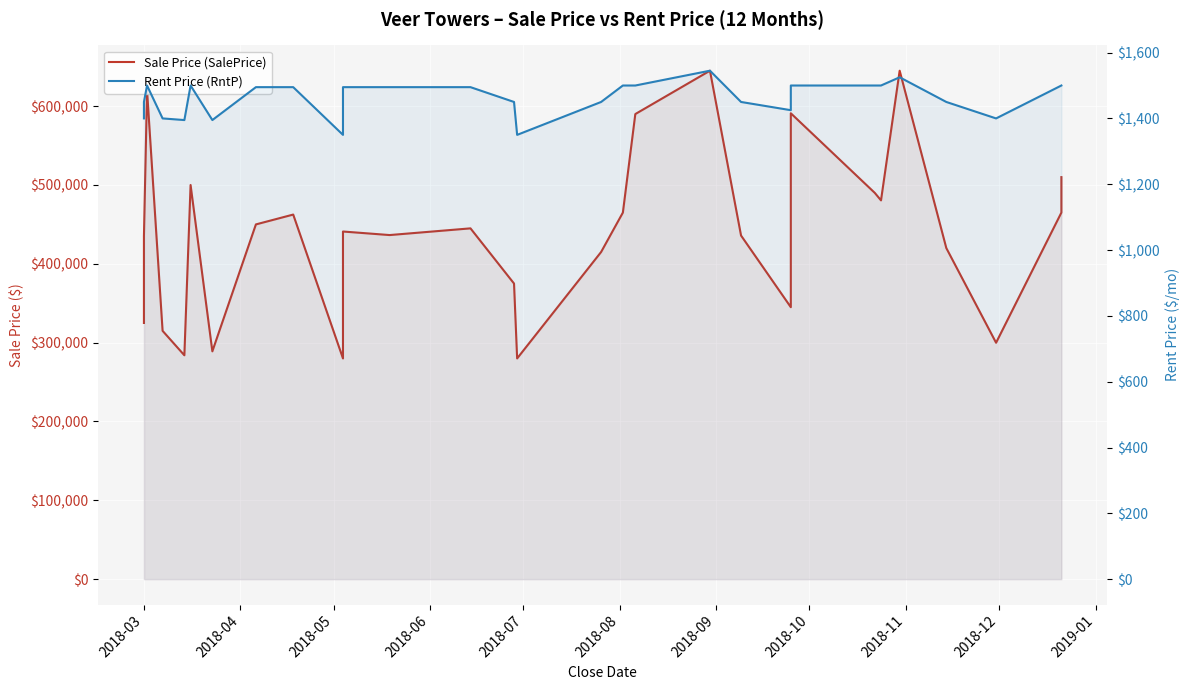

True or false: Rent Price (RntP) and Sale Price (SalePrice) intersect in this chart.

False